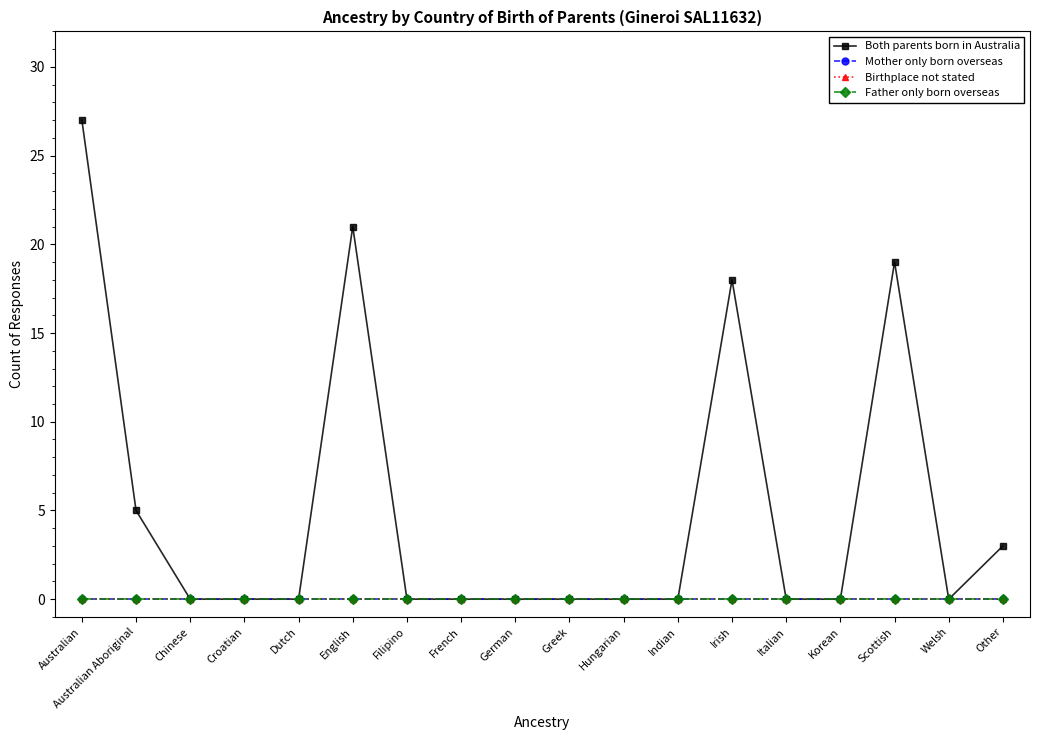

At which label does Birthplace not stated reach its peak?

Australian